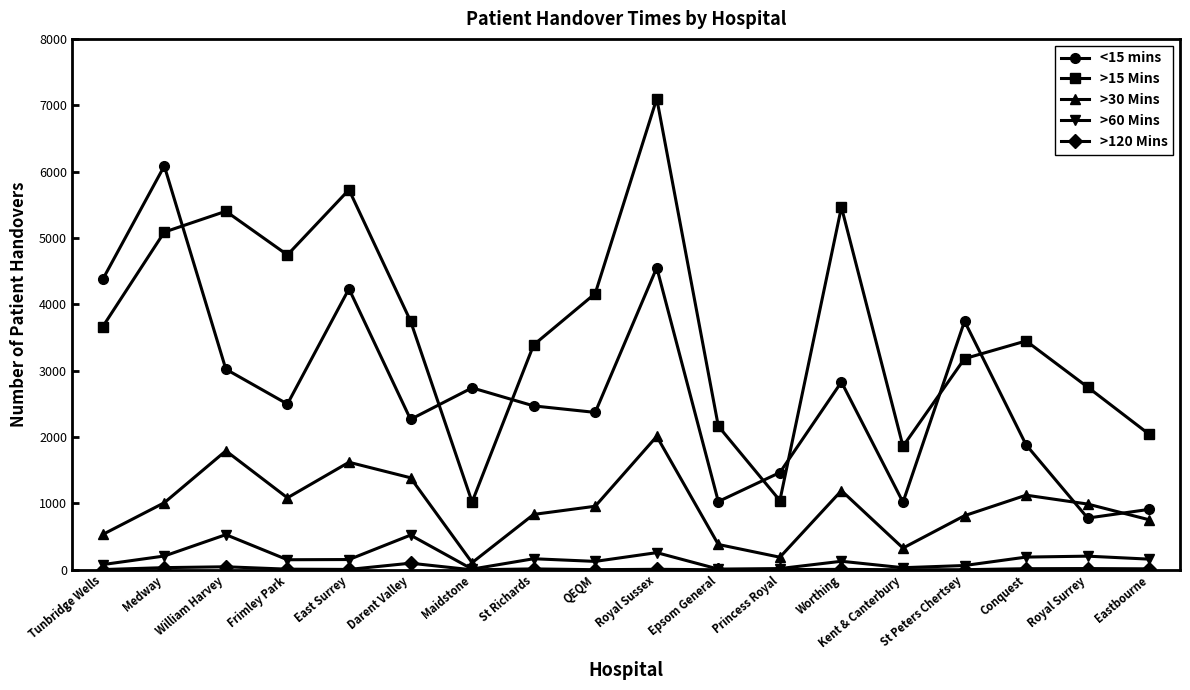

What is the difference between the second highest and second lowest values in the <15 mins series?

3642